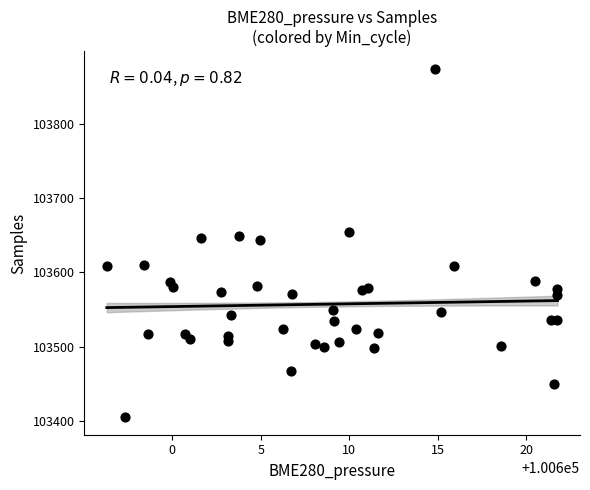

What is the range of Y values (max minus min)?

469